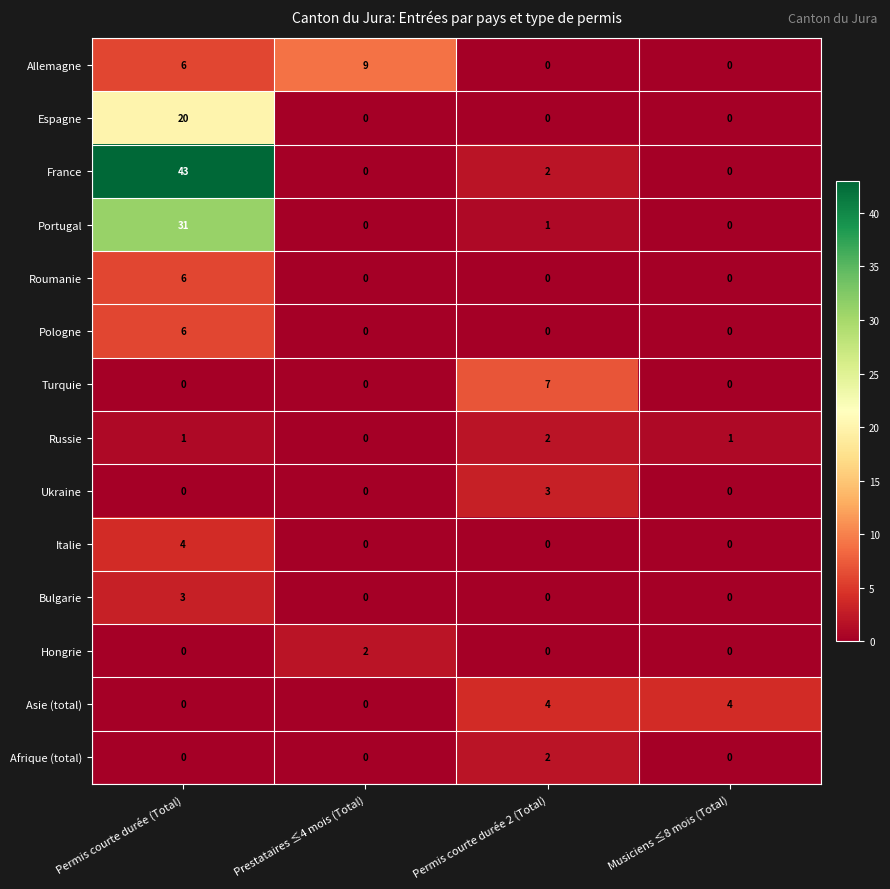

What is the total value across all series at Permis courte durée (Total)?

120